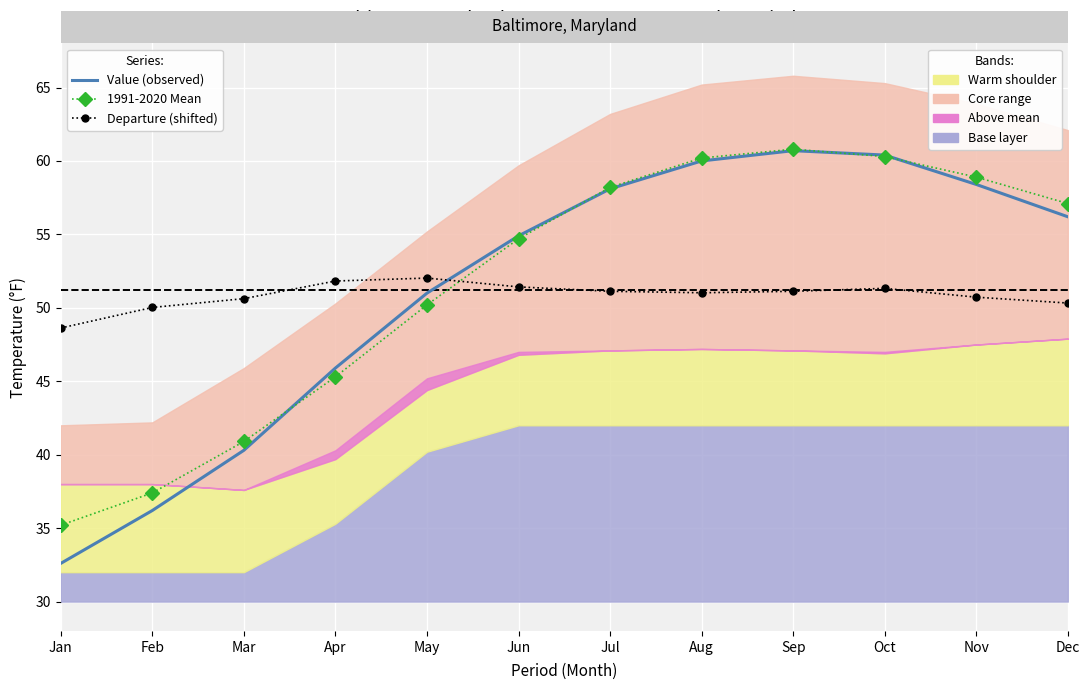

At how many categories does at least one series exceed 59?

3